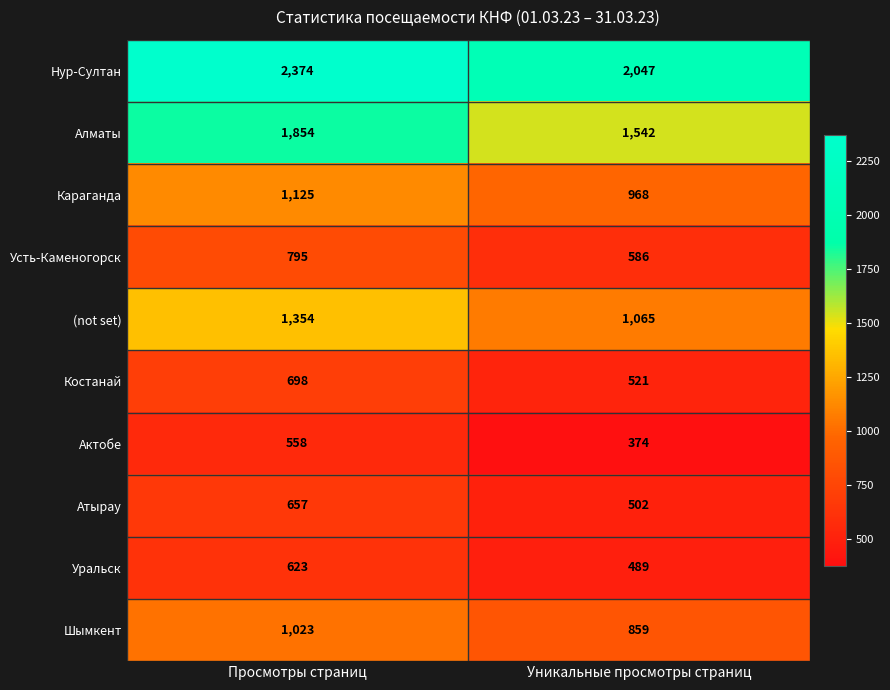

True or false: Костанай has a value of 479 at Просмотры страниц.

False